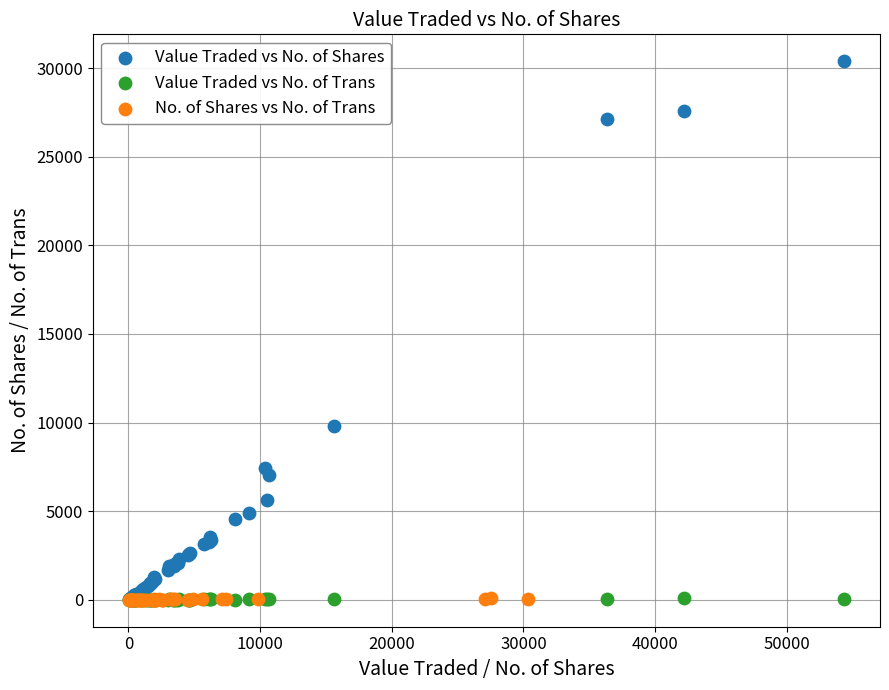

Which series reaches the maximum Y coordinate?

Value Traded vs No. of Shares